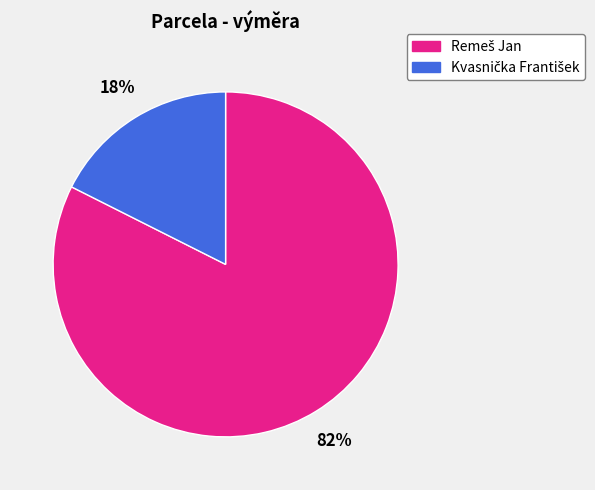

Is there any slice that represents more than half of the pie?

Yes